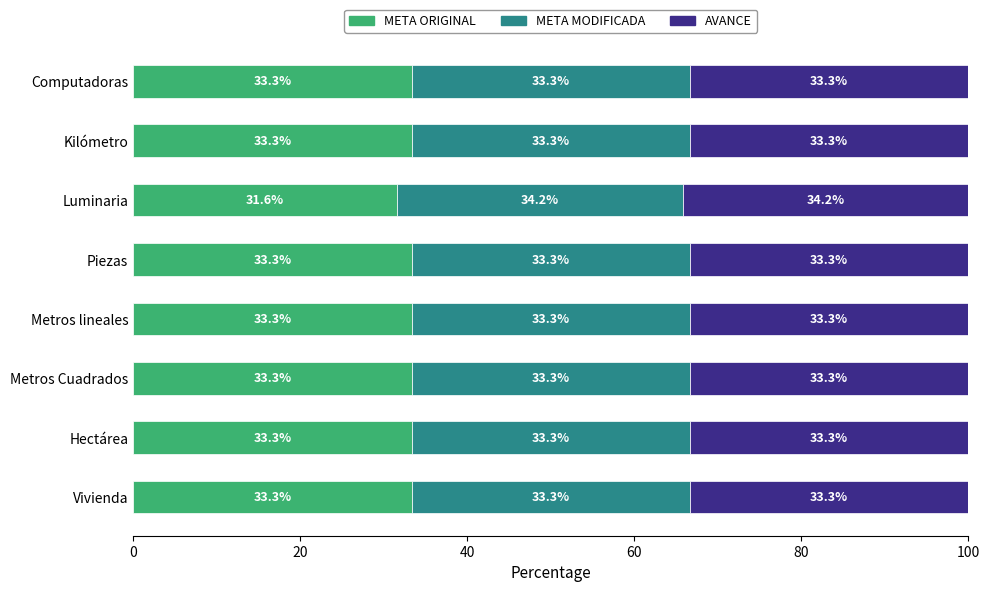

Is it true that META ORIGINAL equals 33.3 at Metros Cuadrados?

True